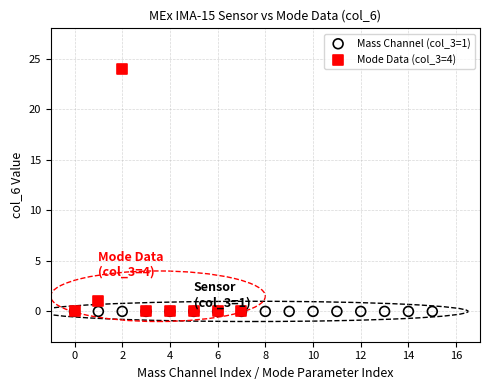

Which series reaches the maximum Y coordinate?

Mode Data (col_3=4)